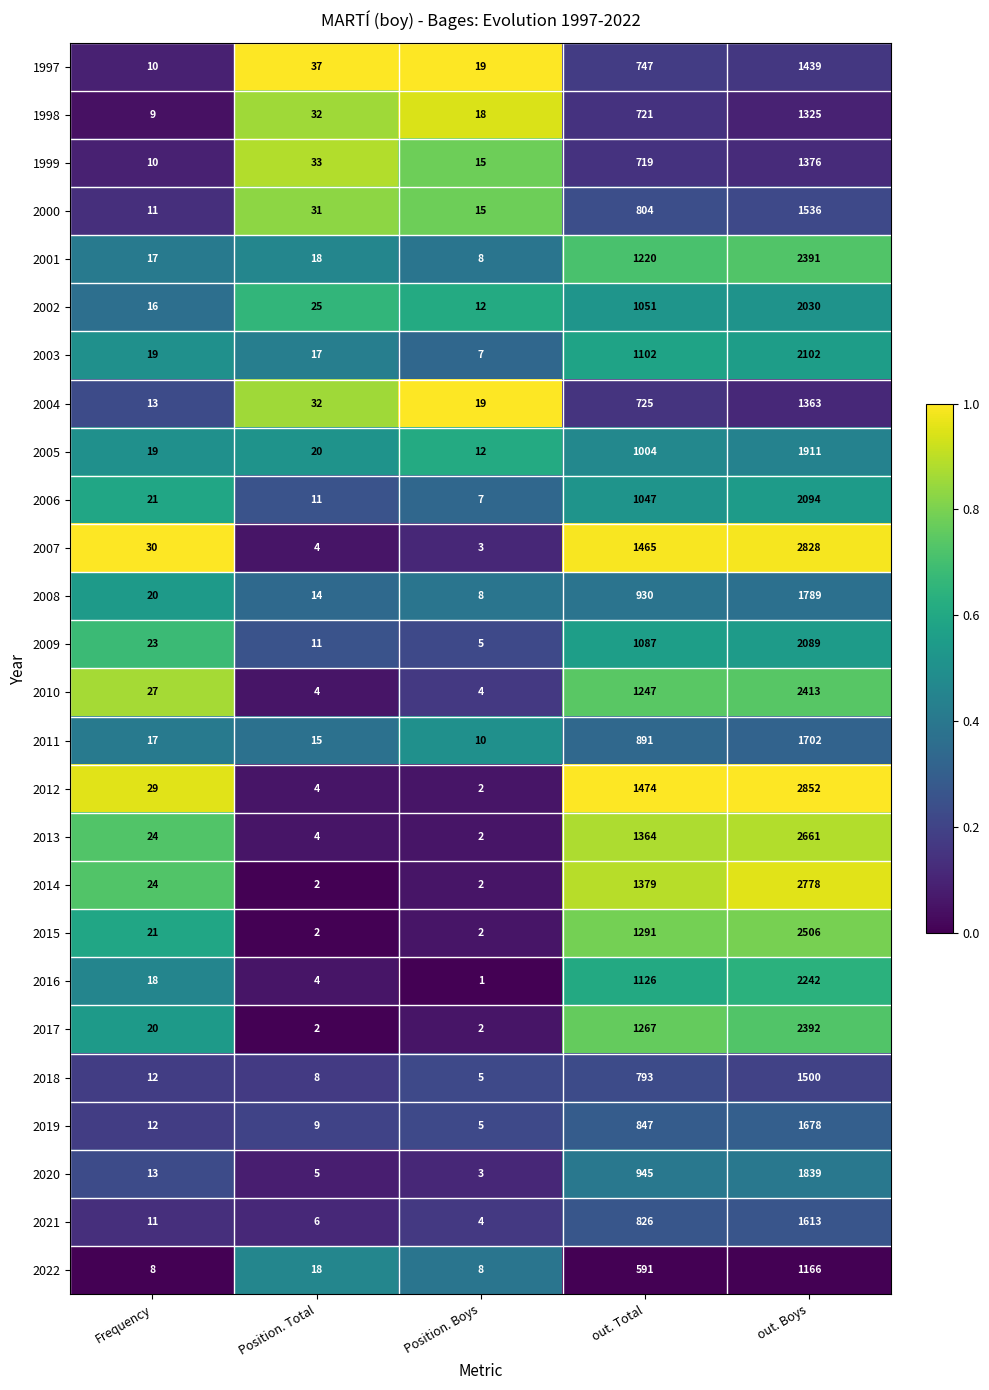

Is it true that 2004 equals 6 at Position. Boys?

False